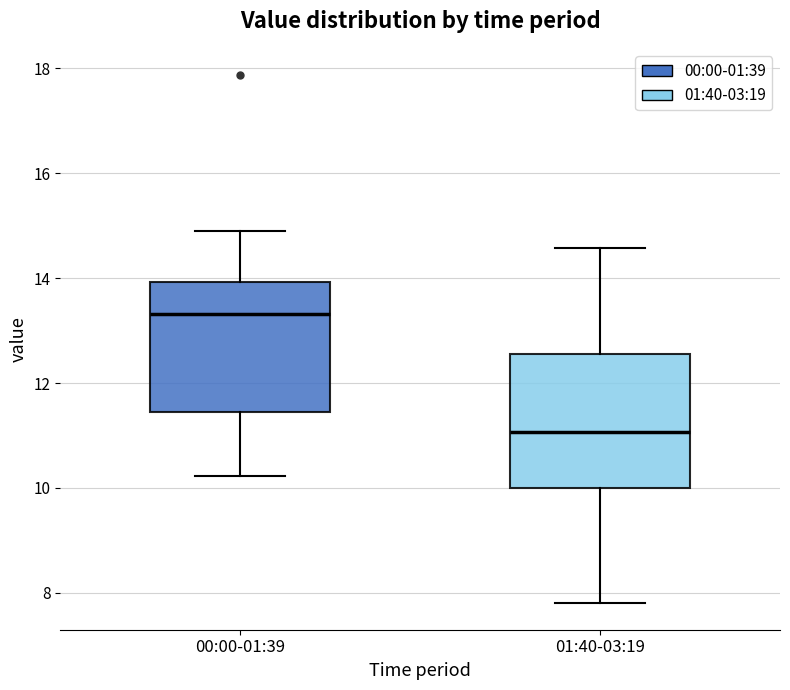

Where does the lower whisker of the box for 01:40-03:19 end on the y-axis? The values are not printed on the chart, so give them approximately, as read against the axis.

7.8